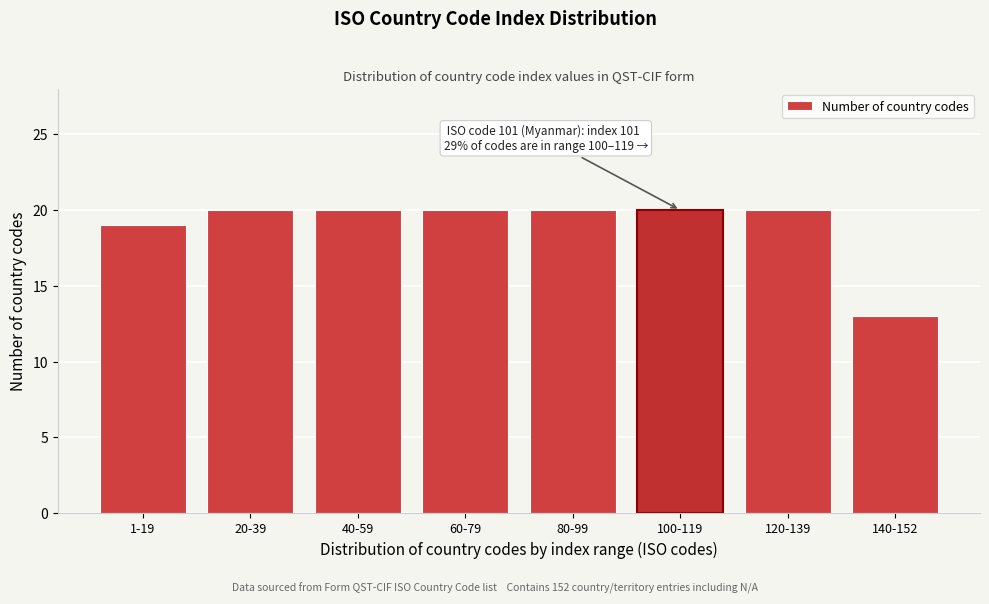

Reading left to right, what are all the values shown in this chart?

19	20	20	20	20	20	20	13